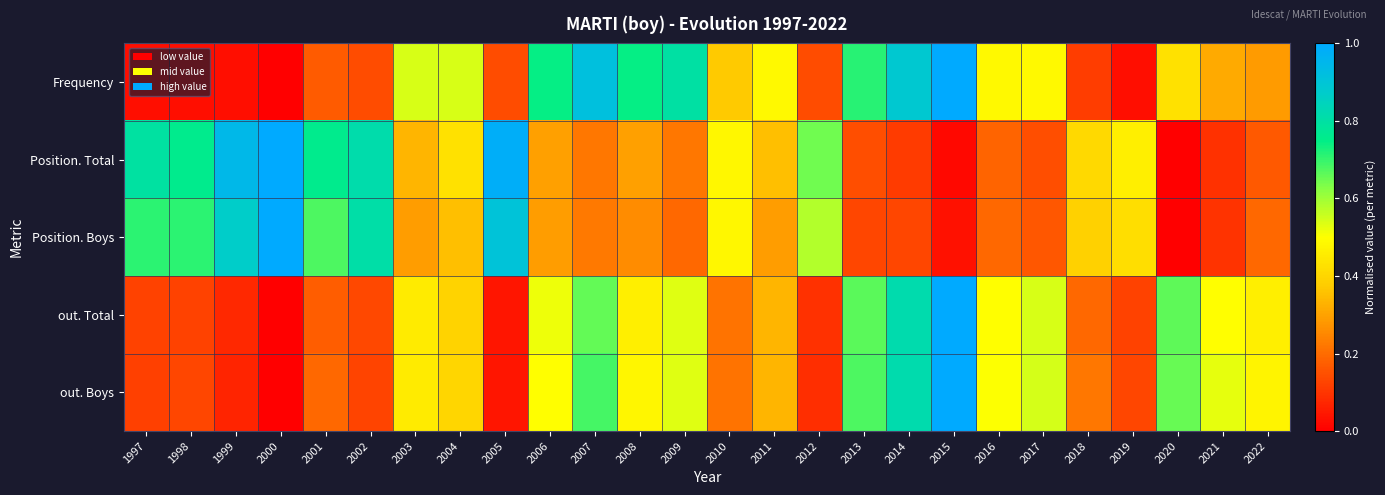

What is the difference between the highest and lowest values at 1999?

0.9